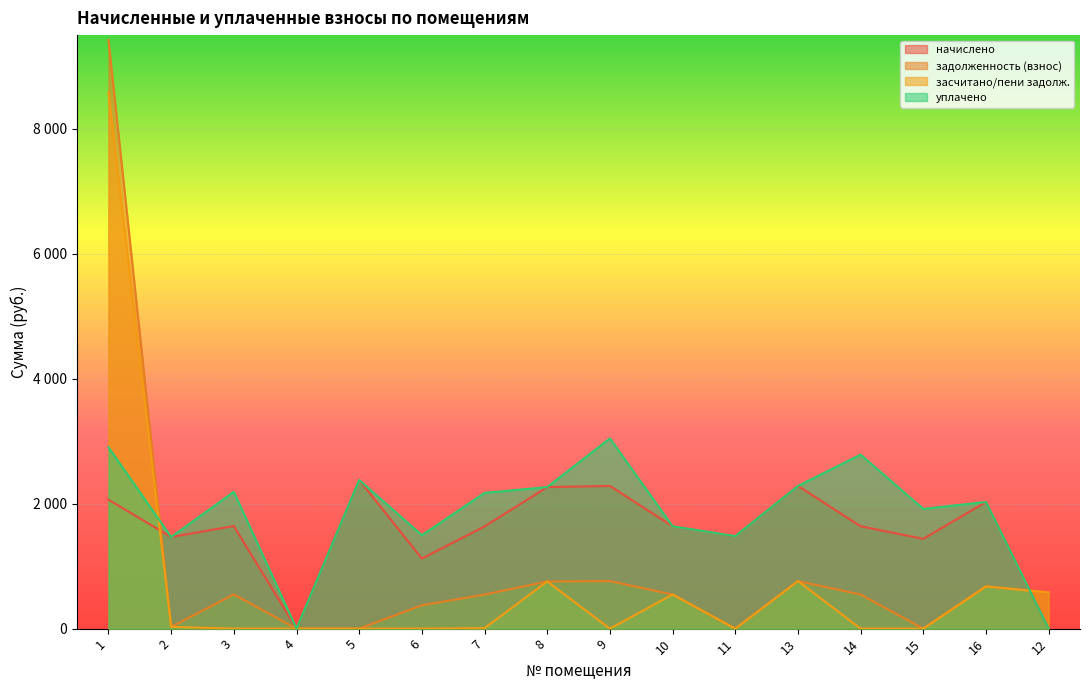

True or false: задолженность (взнос) and засчитано/пени задолж. intersect in this chart.

True